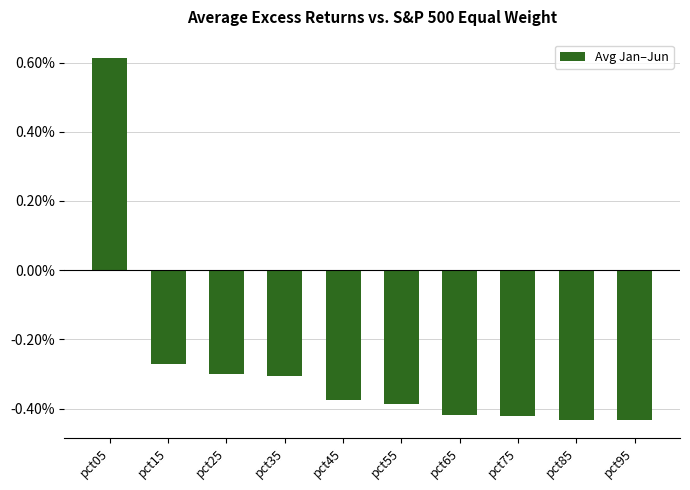

Is it true that the value at pct35 is -0.1?

False